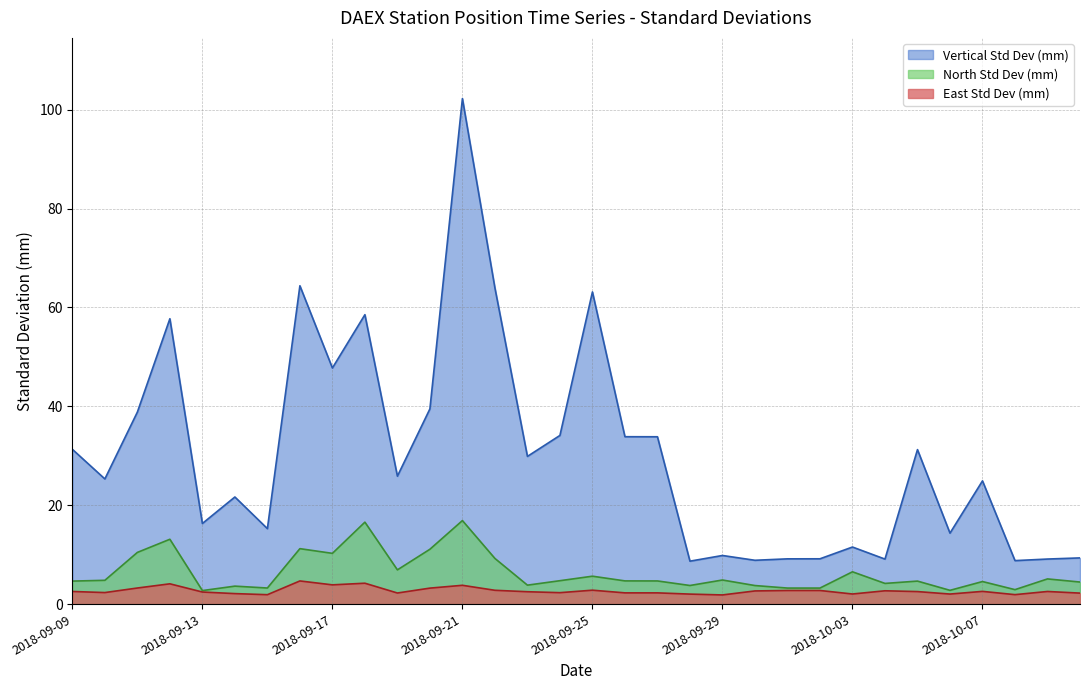

What is the lowest value of the North Std Dev (mm) series?

2.7